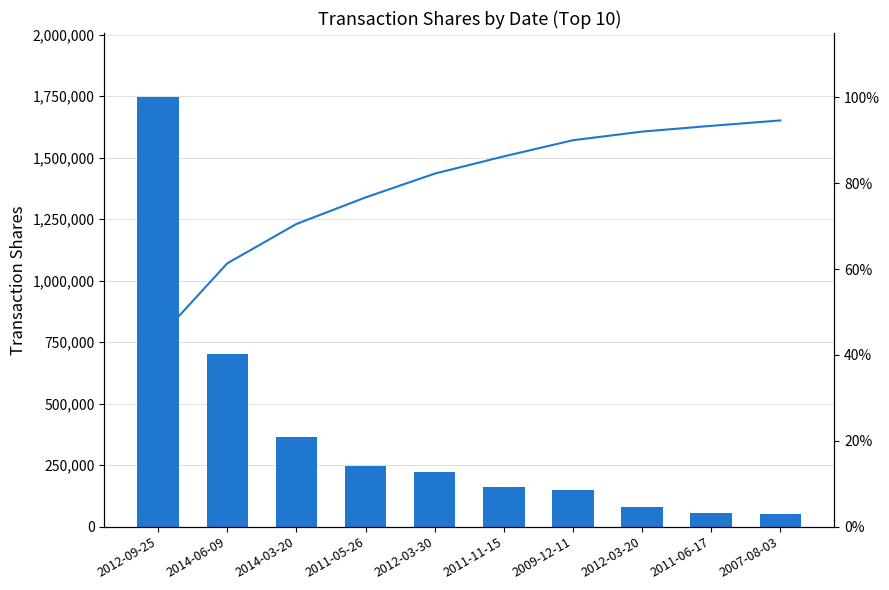

Where is Cumulative % nearest to the value 69?

2014-03-20